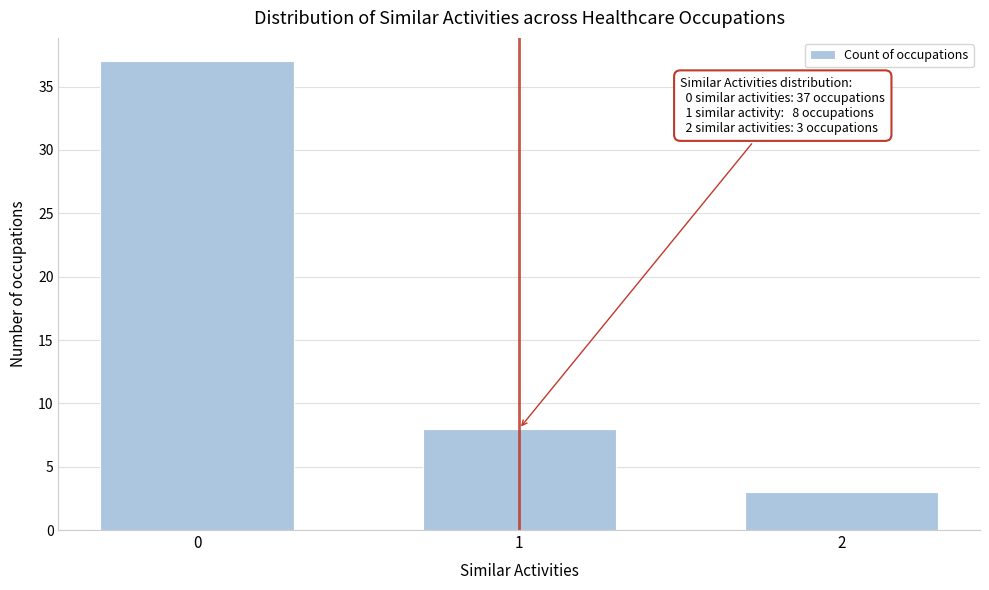

Reading right to left, list all the values displayed in this chart.

2=3	1=8	0=37